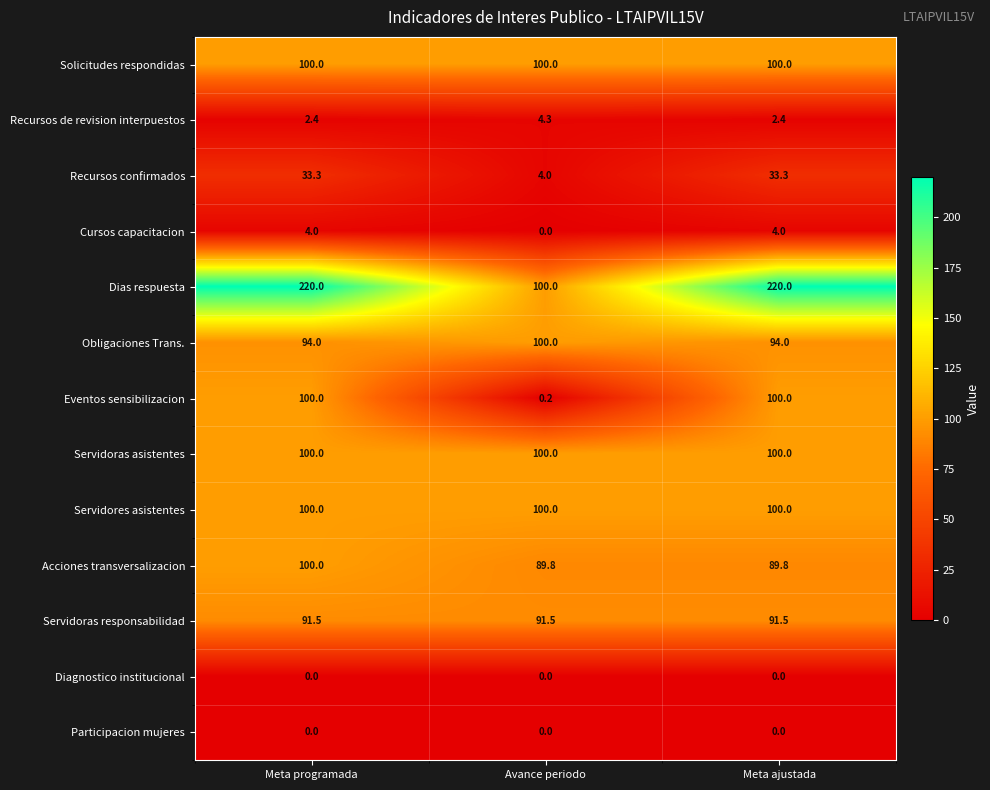

What is the total value across all series at Avance periodo?

689.8